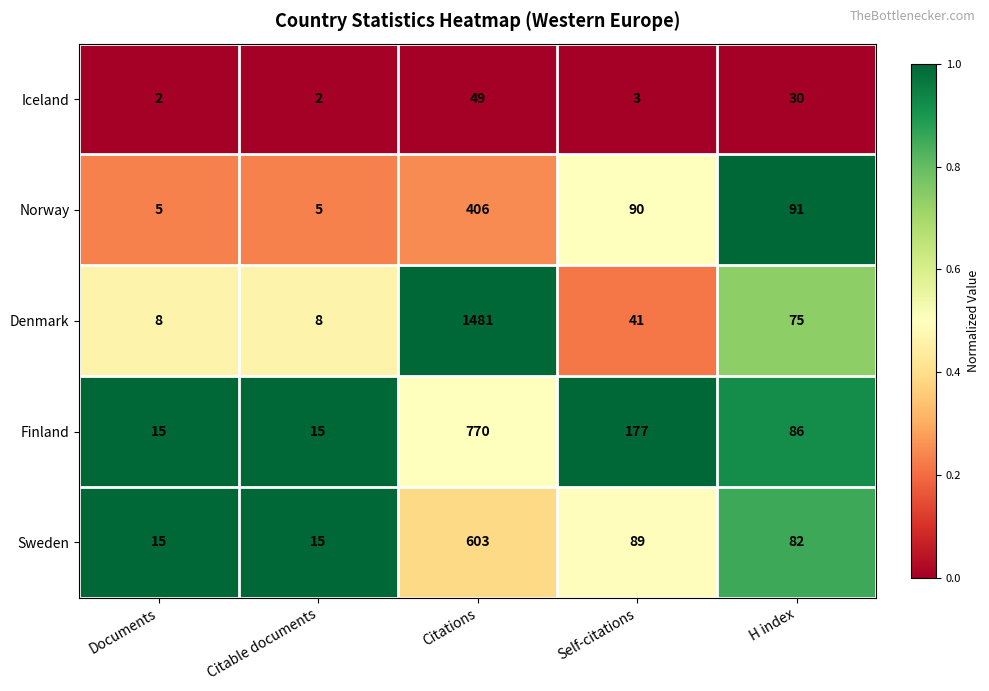

Rank the series at H index from highest to lowest value.

Norway, Finland, Sweden, Denmark, Iceland